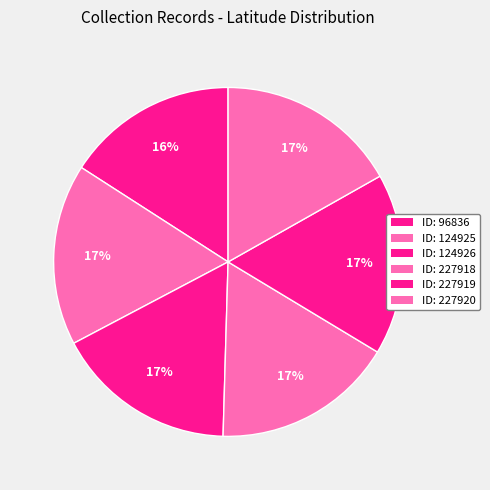

How many slices are in this pie chart?

6